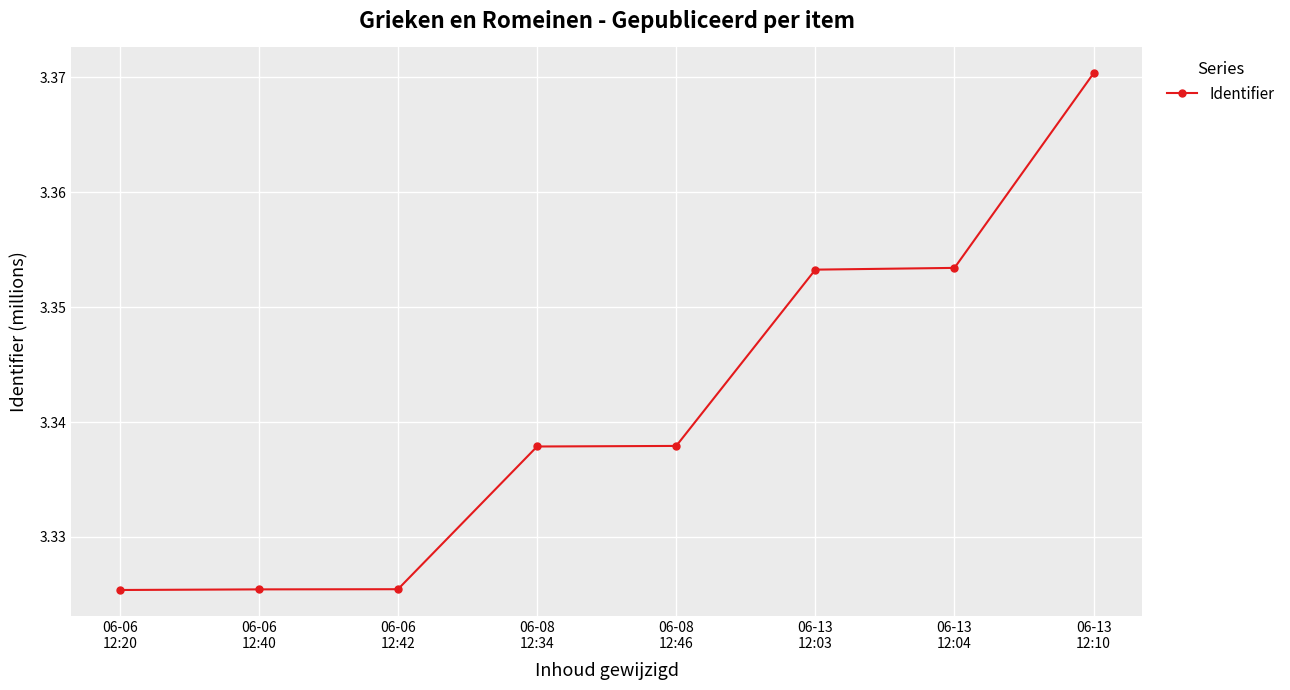

What is the sum of all values?

26.7